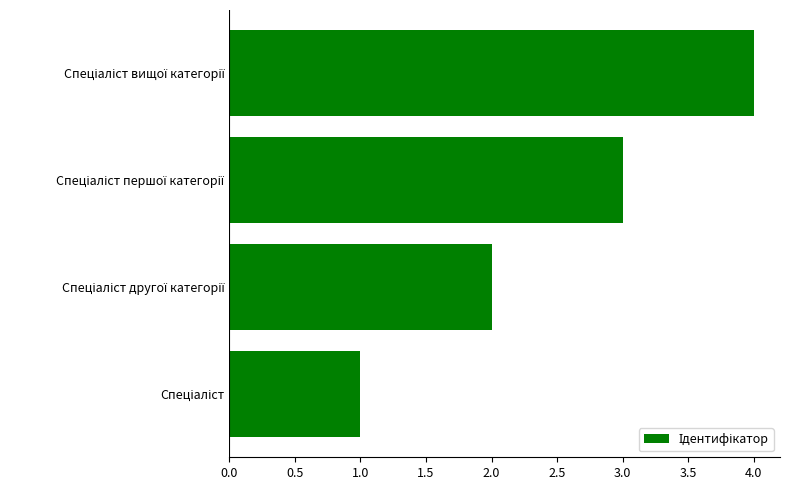

What is the difference between the second highest and minimum values?

2